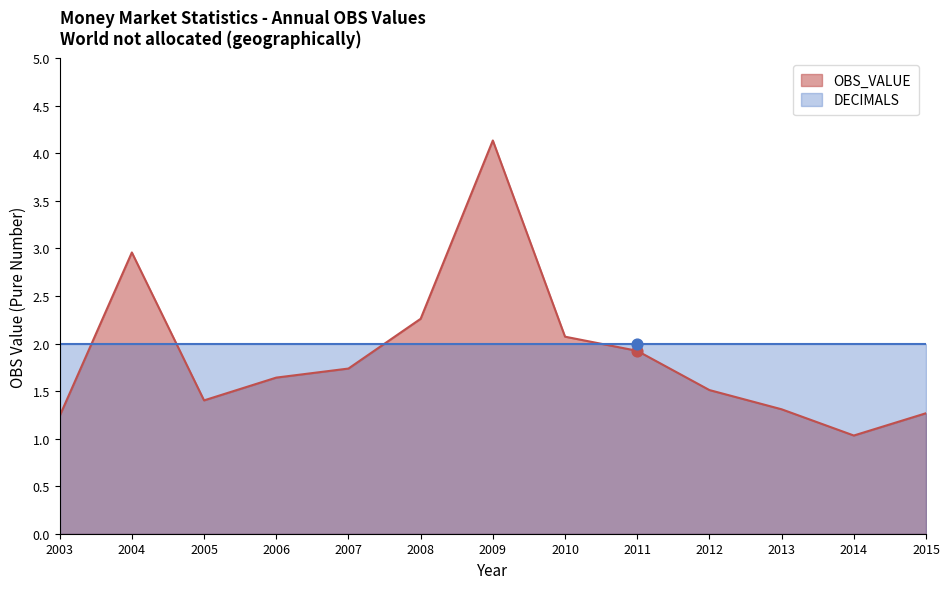

Approximately how many times larger is the value at 2011 compared to 2010?

0.9